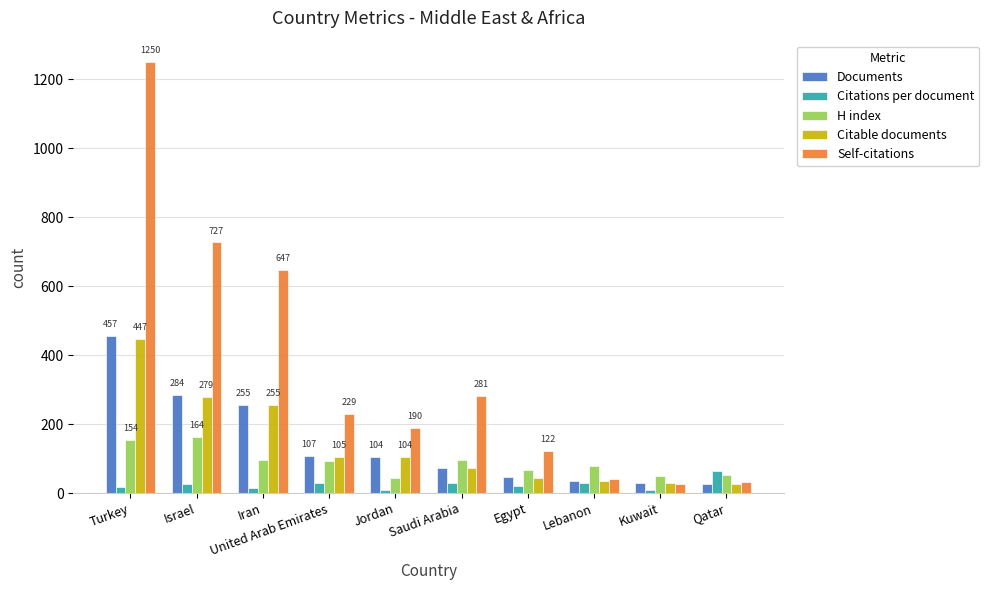

What is the total value across all series at Lebanon?

219.7